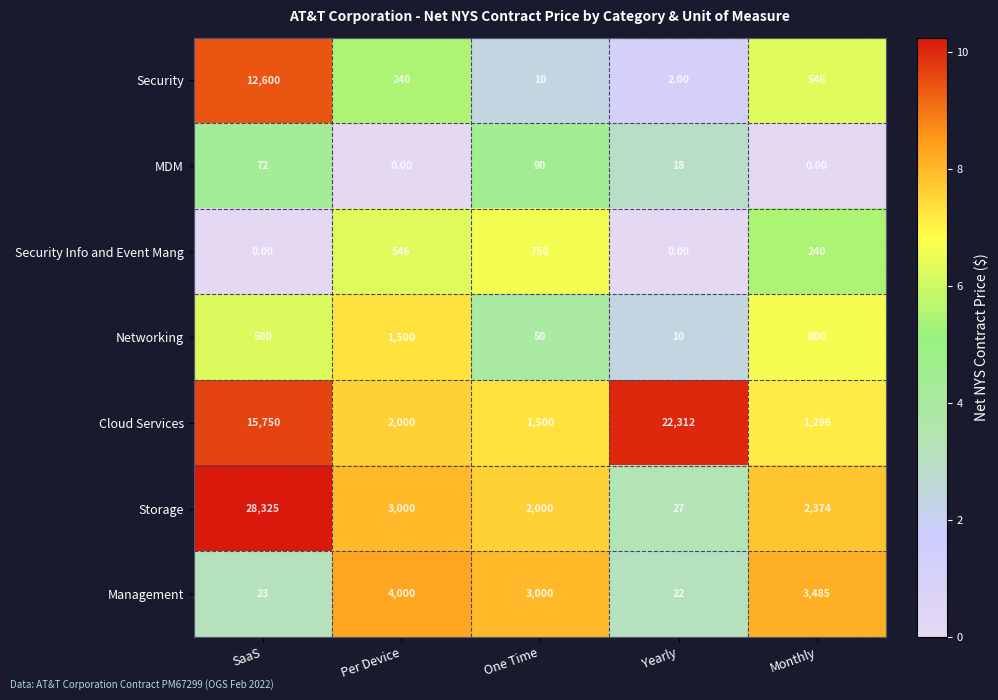

At which category does the chart reach its peak across all series?

SaaS